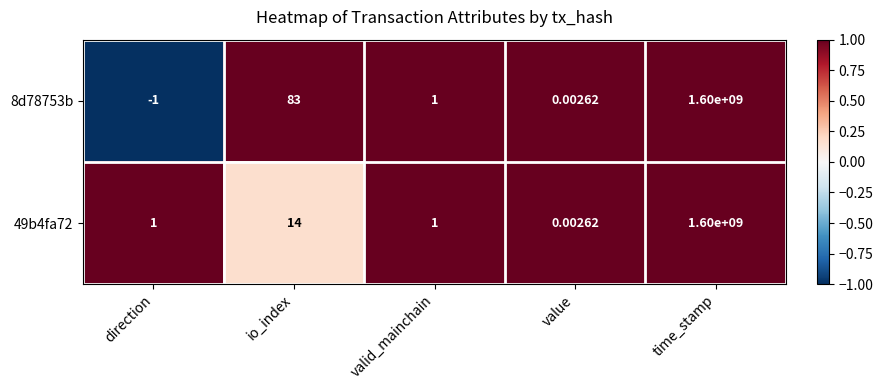

At which category does the chart reach its peak across all series?

time_stamp